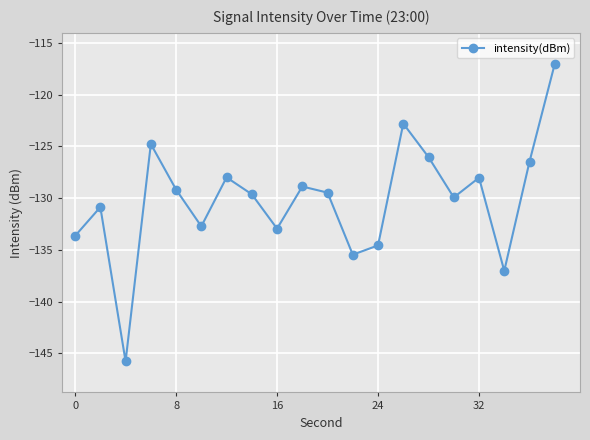

What is the maximum value shown in the chart?

-117.0